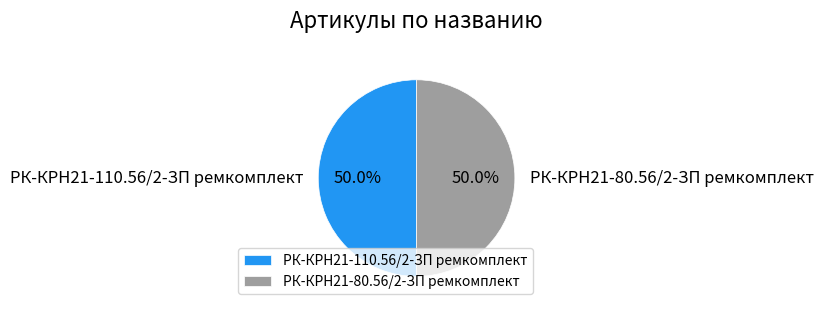

What is the ratio of the value at РК-КРН21-110.56/2-ЗП ремкомплект to the value at РК-КРН21-80.56/2-ЗП ремкомплект?

1.0